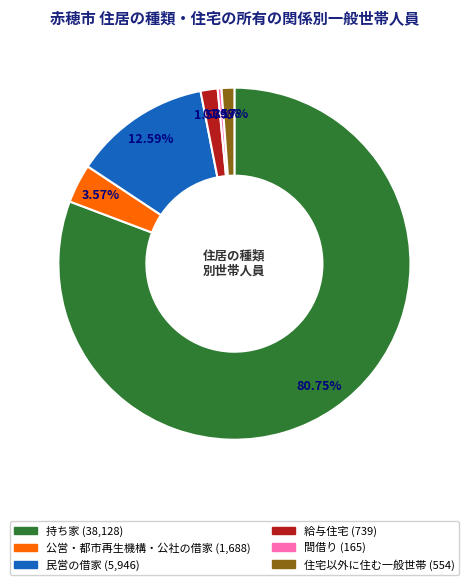

The 民営の借家 slice represents 13% of the pie. True or false?

True